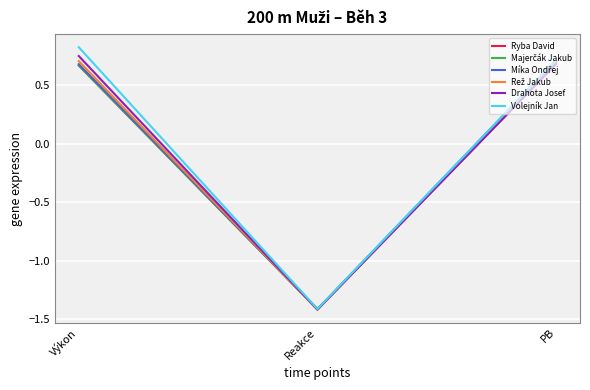

At which label is Volejník Jan closest to 0?

PB